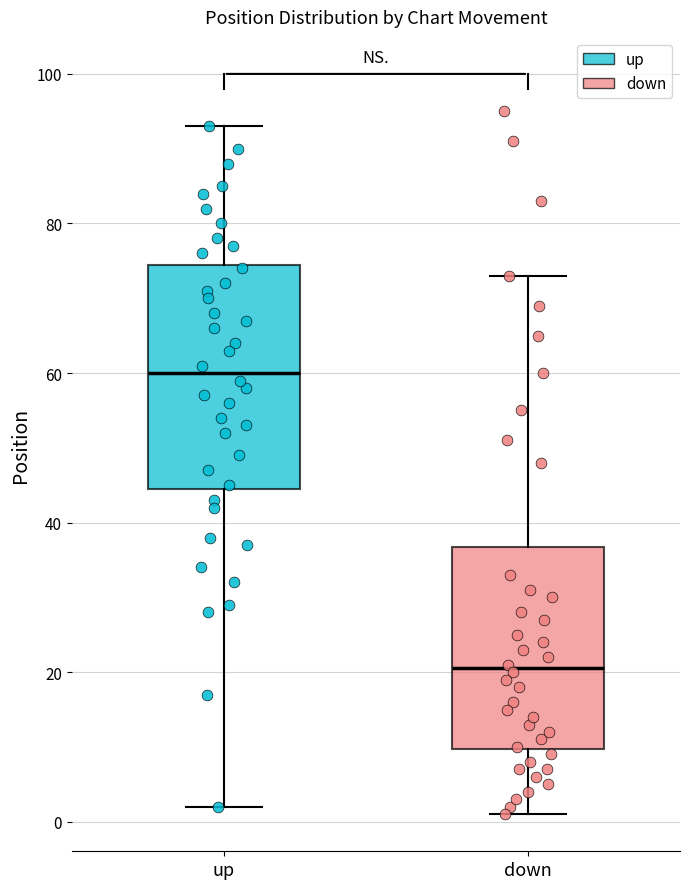

Where is the upper edge of the box for up on the y-axis? The values are not printed on the chart, so give them approximately, as read against the axis.

74